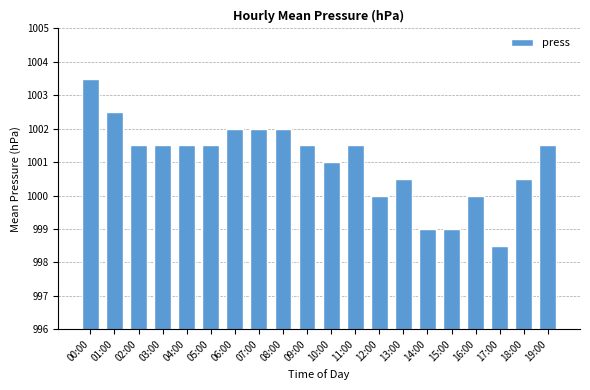

What is the approximate value at 13:00?

1000.5